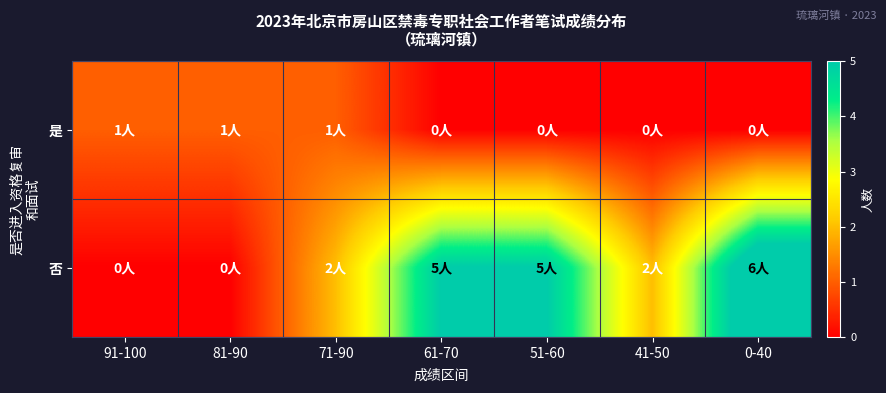

Reading left to right, list all the values displayed in this chart.

是: 91-100=1	81-90=1	71-90=1	61-70=0	51-60=0	41-50=0	0-40=0
否: 91-100=0	81-90=0	71-90=2	61-70=5	51-60=5	41-50=2	0-40=6